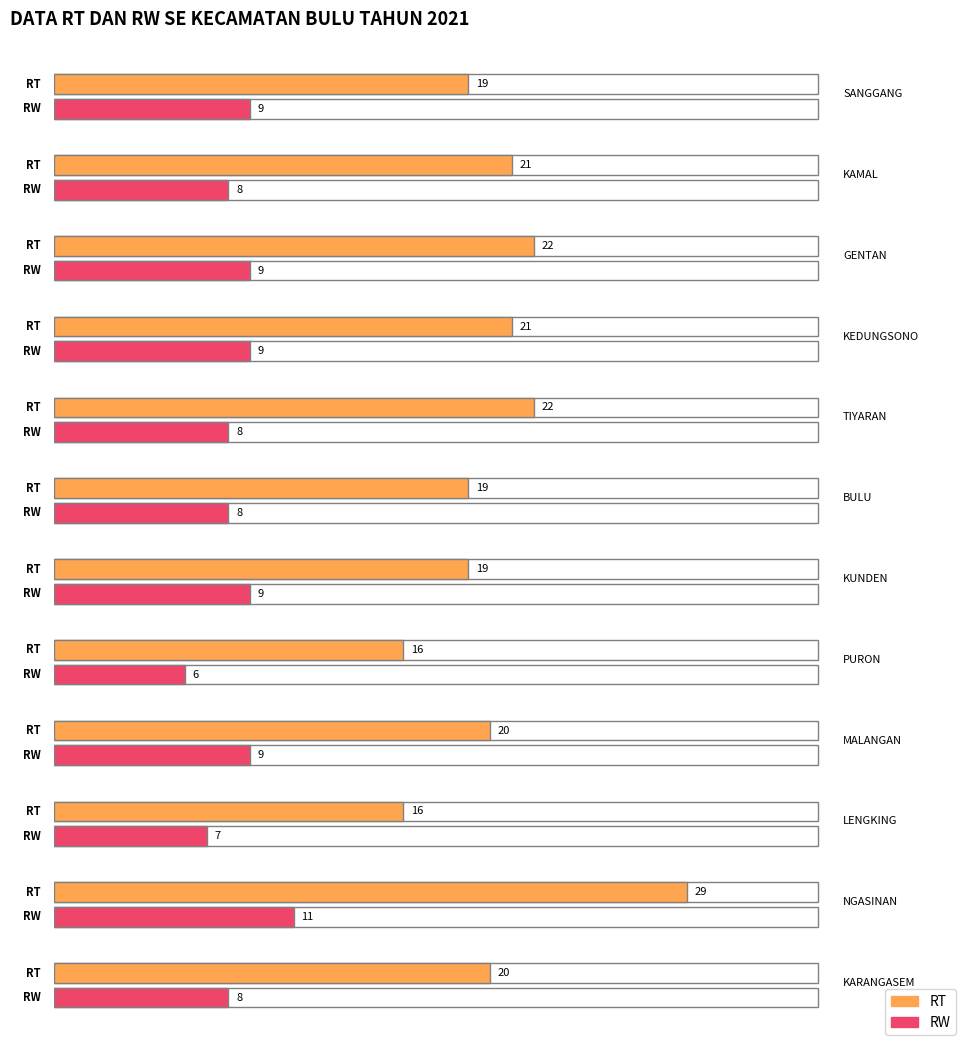

What is the label of the 4th bar from the right?

MALANGAN